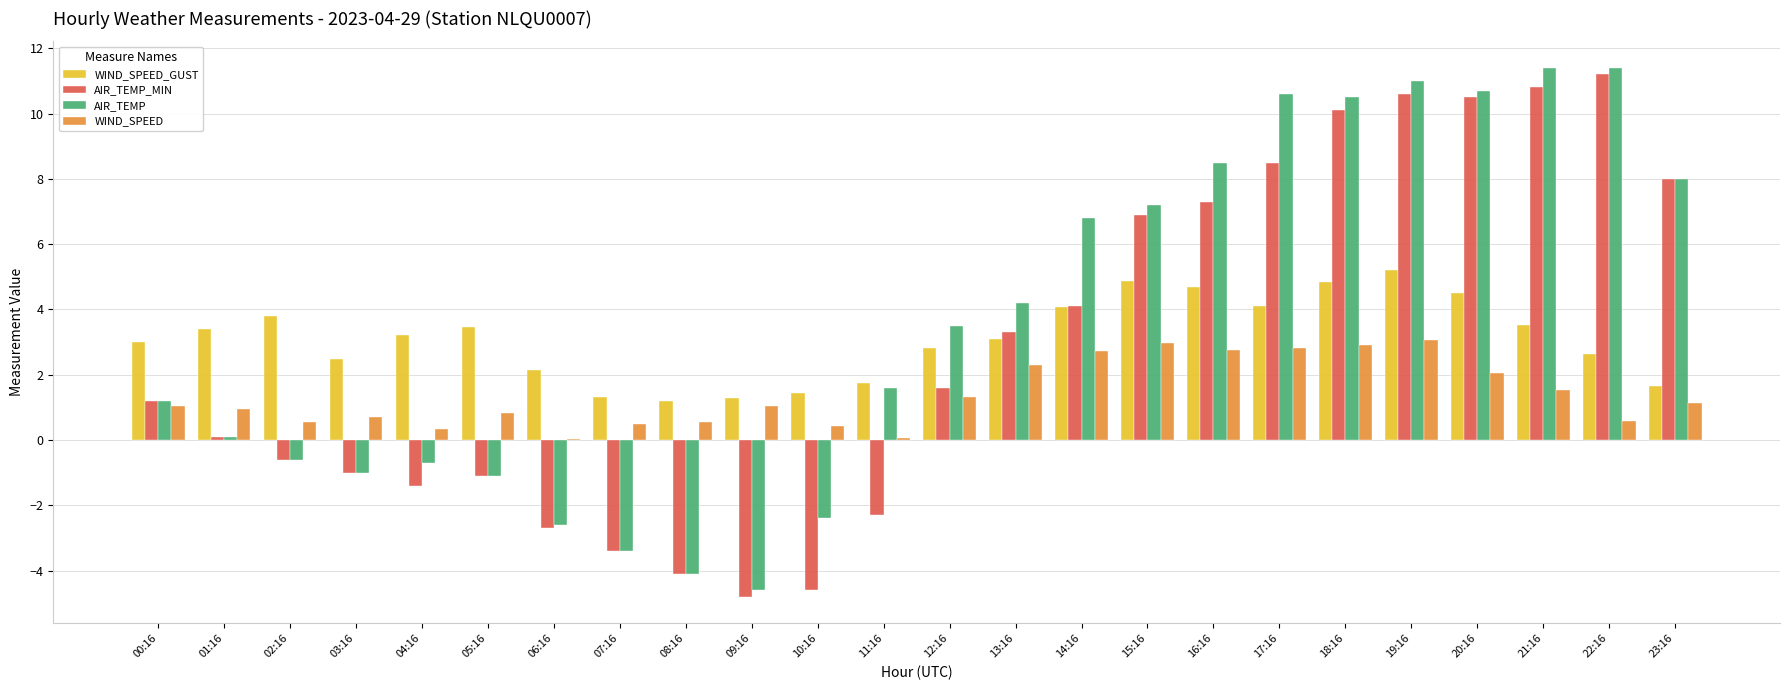

How many groups of bars are there?

24